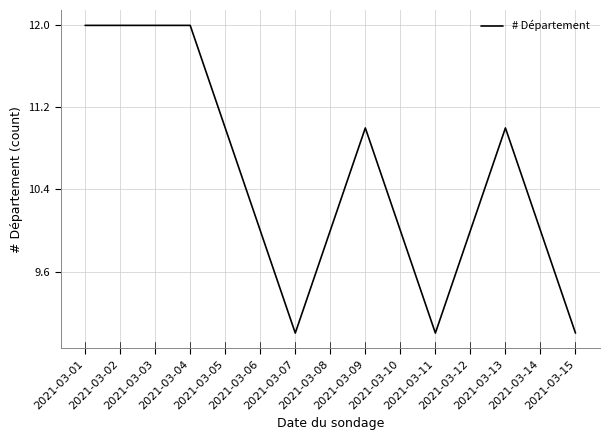

Reading left to right, transcribe all the data shown in this chart.

12	12	12	12	11	10	9	10	11	10	9	10	11	10	9